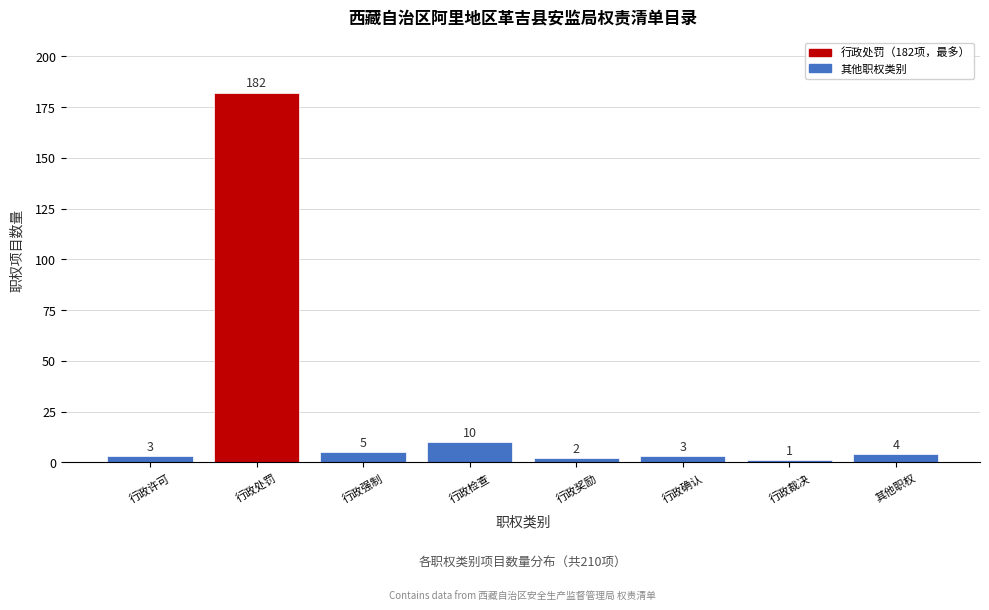

Reading left to right, list all the values displayed in this chart.

行政许可=3	行政处罚=182	行政强制=5	行政检查=10	行政奖励=2	行政确认=3	行政裁决=1	其他职权=4